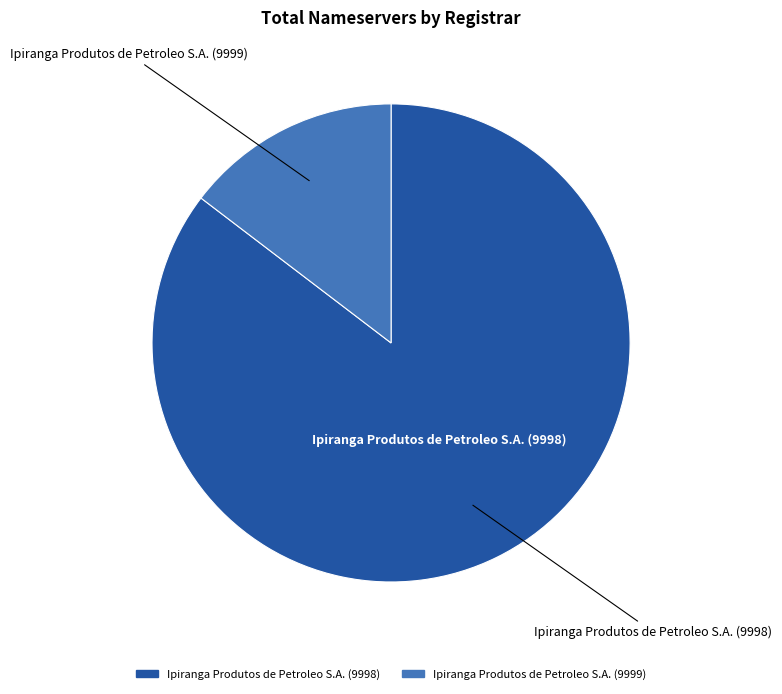

Is there any slice that represents more than half of the pie?

Yes